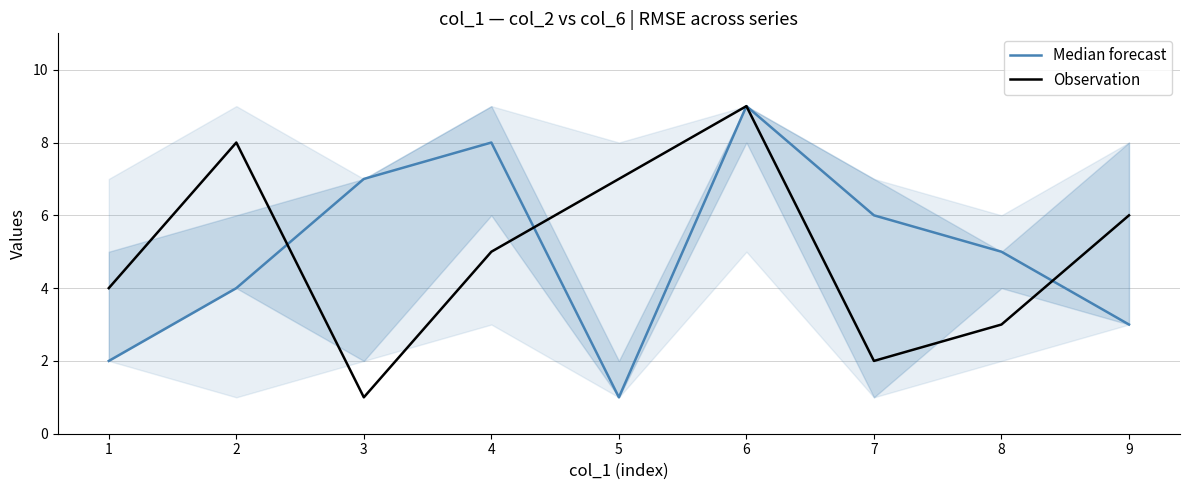

Reading left to right, what are all the values shown in this chart?

Median forecast: 2	4	7	8	1	9	6	5	3
Observation: 4	8	1	5	7	9	2	3	6